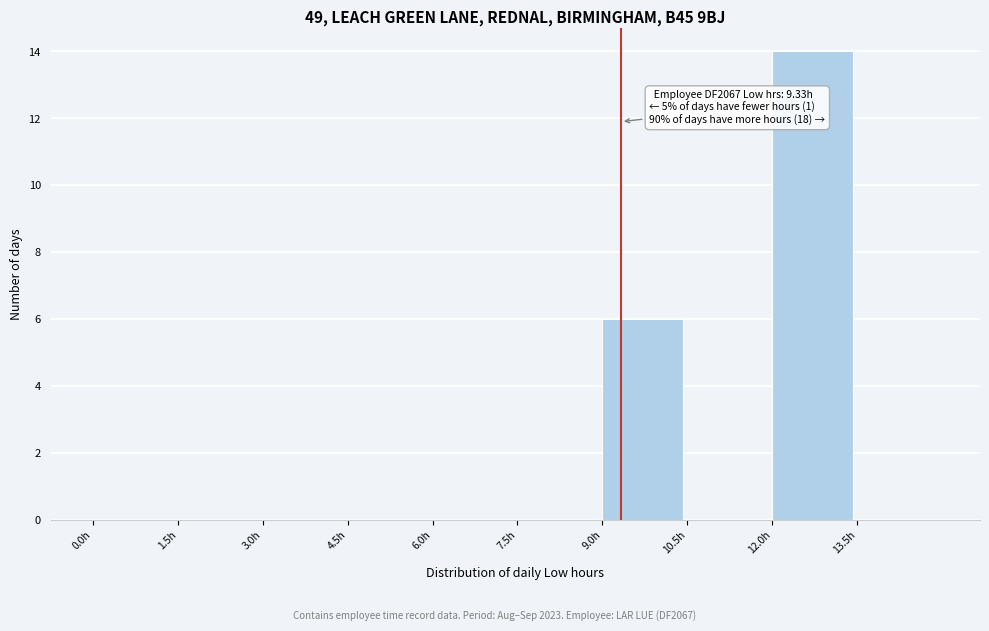

Over which range of the x-axis is the bar tallest?

12.0 to 13.5